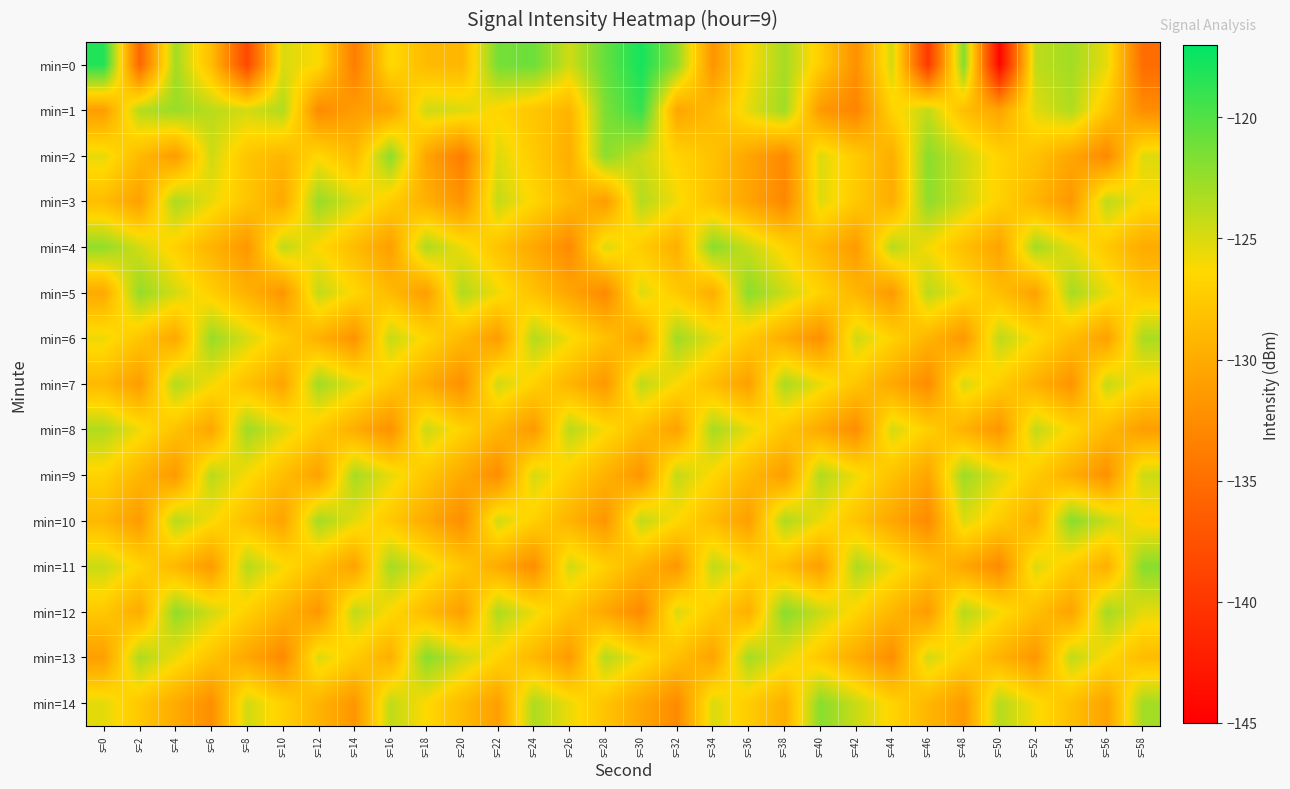

Reading left to right, what are all the values shown in this chart?

min=0: s=0=-118.3	s=2=-135.7	s=4=-123.0	s=6=-128.5	s=8=-138.4	s=10=-125.0	s=12=-126.3	s=14=-133.8	s=16=-126.3	s=18=-128.8	s=20=-129.1	s=22=-121.3	s=24=-121.0	s=26=-124.6	s=28=-120.7	s=30=-117.8	s=32=-122.3	s=34=-131.9	s=36=-126.2	s=38=-123.1	s=40=-127.3	s=42=-132.2	s=44=-124.7	s=46=-139.8	s=48=-121.7	s=50=-144.5	s=52=-124.0	s=54=-123.0	s=56=-125.5	s=58=-135.1
min=1: s=0=-131.2	s=2=-123.6	s=4=-122.6	s=6=-123.8	s=8=-124.7	s=10=-123.5	s=12=-132.7	s=14=-131.1	s=16=-130.6	s=18=-124.6	s=20=-125.0	s=22=-126.5	s=24=-127.9	s=26=-129.2	s=28=-121.6	s=30=-118.9	s=32=-130.5	s=34=-128.8	s=36=-125.3	s=38=-122.9	s=40=-131.5	s=42=-133.2	s=44=-126.8	s=46=-124.1	s=48=-128.5	s=50=-130.6	s=52=-125.2	s=54=-123.5	s=56=-127.9	s=58=-132.5
min=2: s=0=-125.4	s=2=-128.8	s=4=-131.2	s=6=-124.6	s=8=-127.9	s=10=-129.1	s=12=-126.5	s=14=-128.8	s=16=-122.1	s=18=-130.5	s=20=-133.8	s=22=-125.1	s=24=-127.5	s=26=-129.8	s=28=-122.1	s=30=-124.5	s=32=-126.8	s=34=-128.1	s=36=-130.5	s=38=-132.8	s=40=-125.1	s=42=-127.5	s=44=-129.8	s=46=-122.1	s=48=-124.5	s=50=-126.8	s=52=-128.1	s=54=-130.5	s=56=-132.8	s=58=-125.1
min=3: s=0=-128.6	s=2=-130.9	s=4=-123.2	s=6=-125.6	s=8=-127.9	s=10=-130.2	s=12=-122.6	s=14=-124.9	s=16=-127.2	s=18=-129.6	s=20=-131.9	s=22=-124.2	s=24=-126.6	s=26=-128.9	s=28=-131.2	s=30=-123.6	s=32=-125.9	s=34=-128.2	s=36=-130.6	s=38=-132.9	s=40=-125.2	s=42=-127.6	s=44=-129.9	s=46=-122.2	s=48=-124.6	s=50=-126.9	s=52=-129.2	s=54=-131.6	s=56=-123.9	s=58=-126.2
min=4: s=0=-122.3	s=2=-124.7	s=4=-127.0	s=6=-129.3	s=8=-131.7	s=10=-124.0	s=12=-126.3	s=14=-128.7	s=16=-131.0	s=18=-123.3	s=20=-125.7	s=22=-128.0	s=24=-130.3	s=26=-132.7	s=28=-125.0	s=30=-127.3	s=32=-129.7	s=34=-122.0	s=36=-124.3	s=38=-126.7	s=40=-129.0	s=42=-131.3	s=44=-123.7	s=46=-126.0	s=48=-128.3	s=50=-130.7	s=52=-123.0	s=54=-125.3	s=56=-127.7	s=58=-130.0
min=5: s=0=-130.1	s=2=-122.5	s=4=-124.8	s=6=-127.1	s=8=-129.5	s=10=-131.8	s=12=-124.1	s=14=-126.5	s=16=-128.8	s=18=-131.1	s=20=-123.5	s=22=-125.8	s=24=-128.1	s=26=-130.5	s=28=-132.8	s=30=-125.1	s=32=-127.5	s=34=-129.8	s=36=-122.1	s=38=-124.5	s=40=-126.8	s=42=-129.1	s=44=-131.5	s=46=-123.8	s=48=-126.1	s=50=-128.5	s=52=-130.8	s=54=-123.1	s=56=-125.5	s=58=-127.8
min=6: s=0=-125.7	s=2=-127.9	s=4=-130.2	s=6=-122.6	s=8=-124.9	s=10=-127.2	s=12=-129.6	s=14=-131.9	s=16=-124.2	s=18=-126.6	s=20=-128.9	s=22=-131.2	s=24=-123.6	s=26=-125.9	s=28=-128.2	s=30=-130.6	s=32=-122.9	s=34=-125.2	s=36=-127.6	s=38=-129.9	s=40=-132.2	s=42=-124.6	s=44=-126.9	s=46=-129.2	s=48=-131.6	s=50=-123.9	s=52=-126.2	s=54=-128.6	s=56=-130.9	s=58=-123.2
min=7: s=0=-128.9	s=2=-131.2	s=4=-123.6	s=6=-125.9	s=8=-128.2	s=10=-130.6	s=12=-122.9	s=14=-125.2	s=16=-127.6	s=18=-129.9	s=20=-132.2	s=22=-124.6	s=24=-126.9	s=26=-129.2	s=28=-131.6	s=30=-123.9	s=32=-126.2	s=34=-128.6	s=36=-130.9	s=38=-123.2	s=40=-125.6	s=42=-127.9	s=44=-130.2	s=46=-132.6	s=48=-124.9	s=50=-127.2	s=52=-129.6	s=54=-131.9	s=56=-124.2	s=58=-126.6
min=8: s=0=-123.5	s=2=-125.8	s=4=-128.1	s=6=-130.5	s=8=-122.8	s=10=-125.1	s=12=-127.5	s=14=-129.8	s=16=-132.1	s=18=-124.5	s=20=-126.8	s=22=-129.1	s=24=-131.5	s=26=-123.8	s=28=-126.1	s=30=-128.5	s=32=-130.8	s=34=-123.1	s=36=-125.5	s=38=-127.8	s=40=-130.1	s=42=-132.5	s=44=-124.8	s=46=-127.1	s=48=-129.5	s=50=-131.8	s=52=-124.1	s=54=-126.5	s=56=-128.8	s=58=-131.1
min=9: s=0=-126.8	s=2=-129.1	s=4=-131.5	s=6=-123.8	s=8=-126.1	s=10=-128.5	s=12=-130.8	s=14=-123.1	s=16=-125.5	s=18=-127.8	s=20=-130.1	s=22=-132.5	s=24=-124.8	s=26=-127.1	s=28=-129.5	s=30=-131.8	s=32=-124.1	s=34=-126.5	s=36=-128.8	s=38=-131.1	s=40=-123.5	s=42=-125.8	s=44=-128.1	s=46=-130.5	s=48=-122.8	s=50=-125.1	s=52=-127.5	s=54=-129.8	s=56=-132.1	s=58=-124.5
min=10: s=0=-129.0	s=2=-131.3	s=4=-123.7	s=6=-126.0	s=8=-128.3	s=10=-130.7	s=12=-123.0	s=14=-125.3	s=16=-127.7	s=18=-130.0	s=20=-132.3	s=22=-124.7	s=24=-127.0	s=26=-129.3	s=28=-131.7	s=30=-124.0	s=32=-126.3	s=34=-128.7	s=36=-131.0	s=38=-123.3	s=40=-125.7	s=42=-128.0	s=44=-130.3	s=46=-132.7	s=48=-125.0	s=50=-127.3	s=52=-129.7	s=54=-122.0	s=56=-124.3	s=58=-126.7
min=11: s=0=-124.3	s=2=-126.7	s=4=-129.0	s=6=-131.3	s=8=-123.7	s=10=-126.0	s=12=-128.3	s=14=-130.7	s=16=-123.0	s=18=-125.3	s=20=-127.7	s=22=-130.0	s=24=-132.3	s=26=-124.7	s=28=-127.0	s=30=-129.3	s=32=-131.7	s=34=-124.0	s=36=-126.3	s=38=-128.7	s=40=-131.0	s=42=-123.3	s=44=-125.7	s=46=-128.0	s=48=-130.3	s=50=-132.7	s=52=-125.0	s=54=-127.3	s=56=-129.7	s=58=-122.0
min=12: s=0=-127.7	s=2=-130.0	s=4=-122.3	s=6=-124.7	s=8=-127.0	s=10=-129.3	s=12=-131.7	s=14=-124.0	s=16=-126.3	s=18=-128.7	s=20=-131.0	s=22=-123.3	s=24=-125.7	s=26=-128.0	s=28=-130.3	s=30=-132.7	s=32=-125.0	s=34=-127.3	s=36=-129.7	s=38=-122.0	s=40=-124.3	s=42=-126.7	s=44=-129.0	s=46=-131.3	s=48=-123.7	s=50=-126.0	s=52=-128.3	s=54=-130.7	s=56=-123.0	s=58=-125.3
min=13: s=0=-131.0	s=2=-123.3	s=4=-125.7	s=6=-128.0	s=8=-130.3	s=10=-132.7	s=12=-125.0	s=14=-127.3	s=16=-129.7	s=18=-122.0	s=20=-124.3	s=22=-126.7	s=24=-129.0	s=26=-131.3	s=28=-123.7	s=30=-126.0	s=32=-128.3	s=34=-130.7	s=36=-123.0	s=38=-125.3	s=40=-127.7	s=42=-130.0	s=44=-132.3	s=46=-124.7	s=48=-127.0	s=50=-129.3	s=52=-131.7	s=54=-124.0	s=56=-126.3	s=58=-128.7
min=14: s=0=-125.3	s=2=-127.7	s=4=-130.0	s=6=-132.3	s=8=-124.7	s=10=-127.0	s=12=-129.3	s=14=-131.7	s=16=-124.0	s=18=-126.3	s=20=-128.7	s=22=-131.0	s=24=-123.3	s=26=-125.7	s=28=-128.0	s=30=-130.3	s=32=-132.7	s=34=-125.0	s=36=-127.3	s=38=-129.7	s=40=-122.0	s=42=-124.3	s=44=-126.7	s=46=-129.0	s=48=-131.3	s=50=-123.7	s=52=-126.0	s=54=-128.3	s=56=-130.7	s=58=-123.0